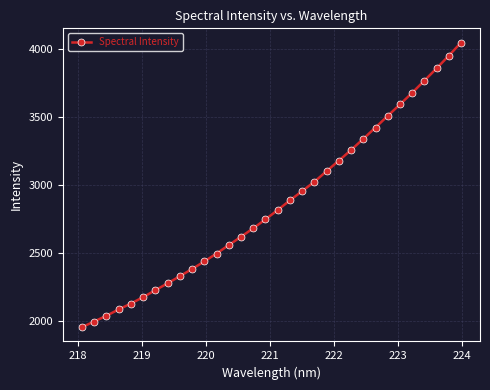

Reading left to right, list all the values displayed in this chart.

1956.1	1998.0	2040.0	2086.3	2129.8	2176.6	2227.9	2278.6	2330.6	2383.8	2438.9	2497.4	2559.3	2620.4	2682.7	2748.1	2816.8	2887.7	2955.8	3024.6	3102.5	3179.6	3257.6	3339.7	3422.9	3508.8	3592.4	3677.9	3767.6	3857.5	3950.5	4047.0